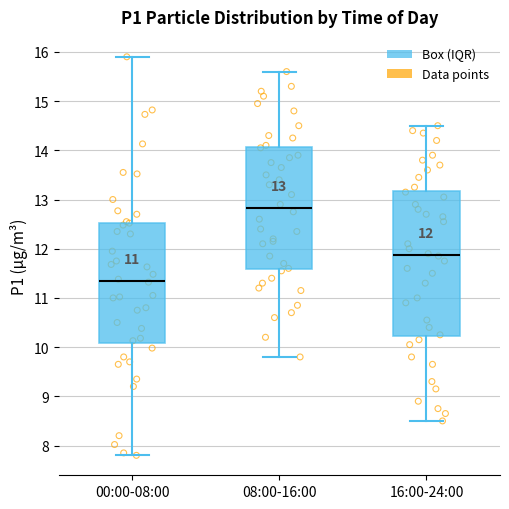

Which box has the highest median line?

08:00-16:00